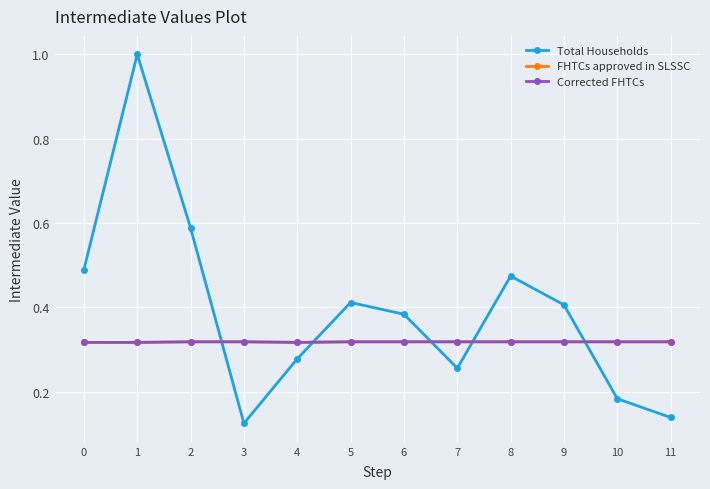

Between 1 and 11, which is larger?

1